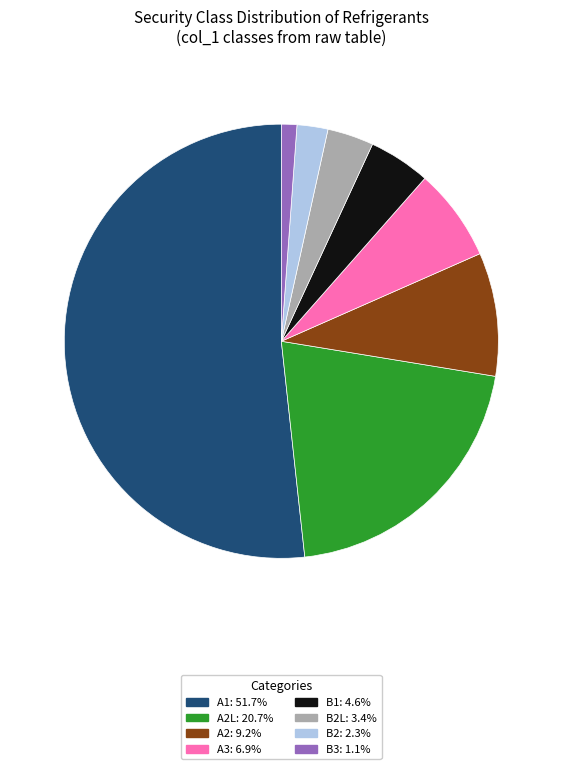

Is the sum of B3: 1.1% and A3: 6.9% greater than half?

No